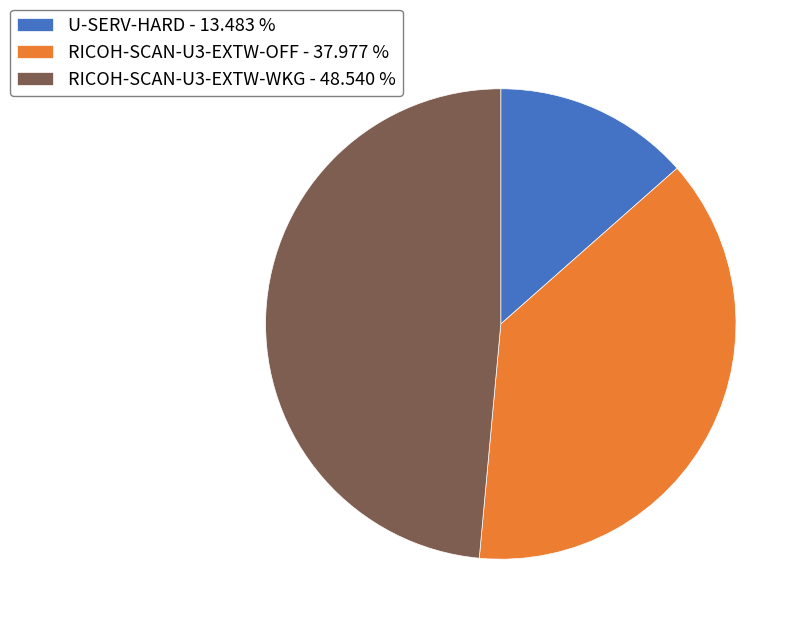

Is the sum of RICOH-SCAN-U3-EXTW-WKG - 48.540 % and U-SERV-HARD - 13.483 % greater than half?

Yes